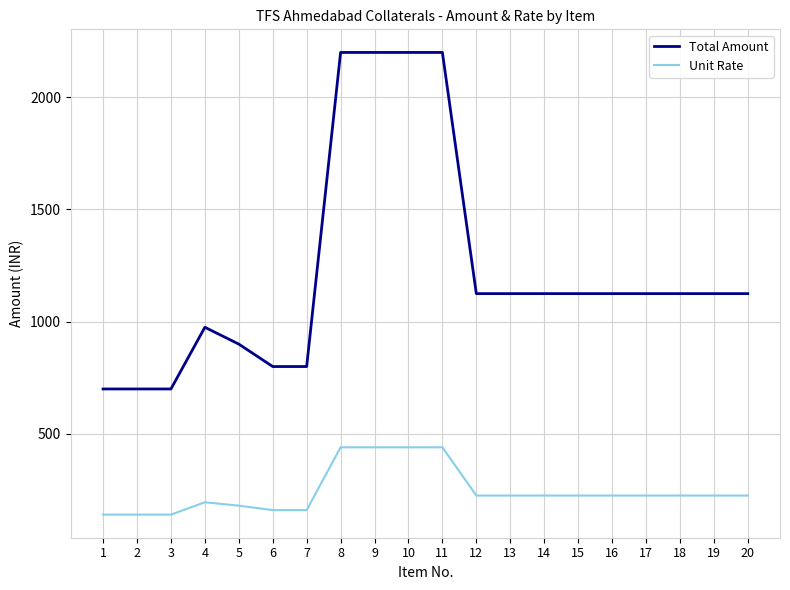

At 1, list the series in order from largest to smallest.

Total Amount, Unit Rate